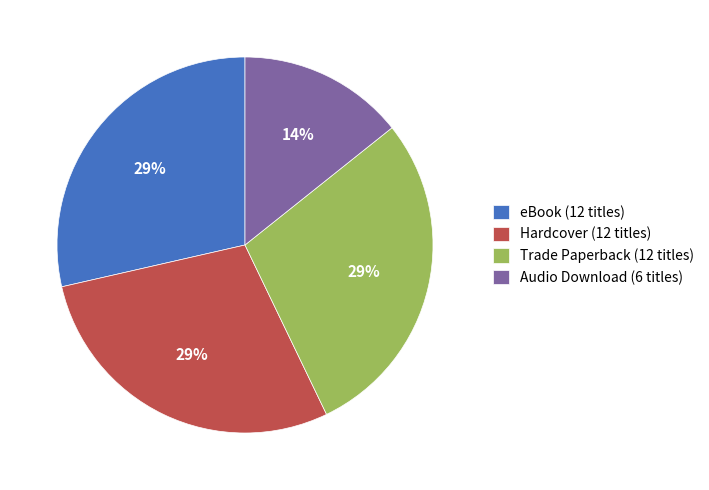

Is the sum of Hardcover (12 titles) and Audio Download (6 titles) greater than half?

No